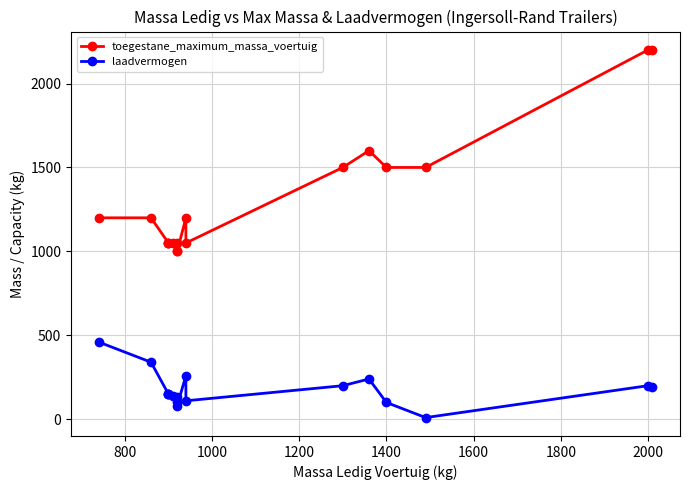

True or false: laadvermogen and toegestane_maximum_massa_voertuig cross at least once.

False